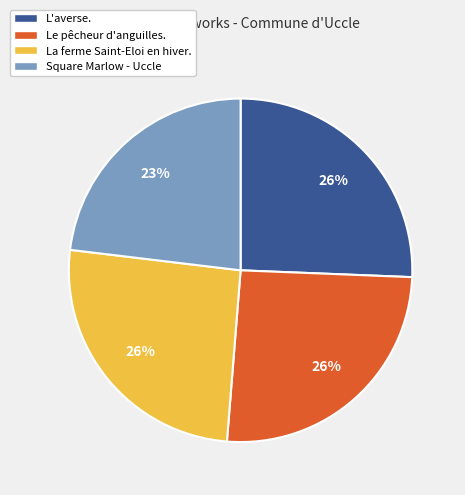

To the nearest percent, what is the average slice percentage?

25%